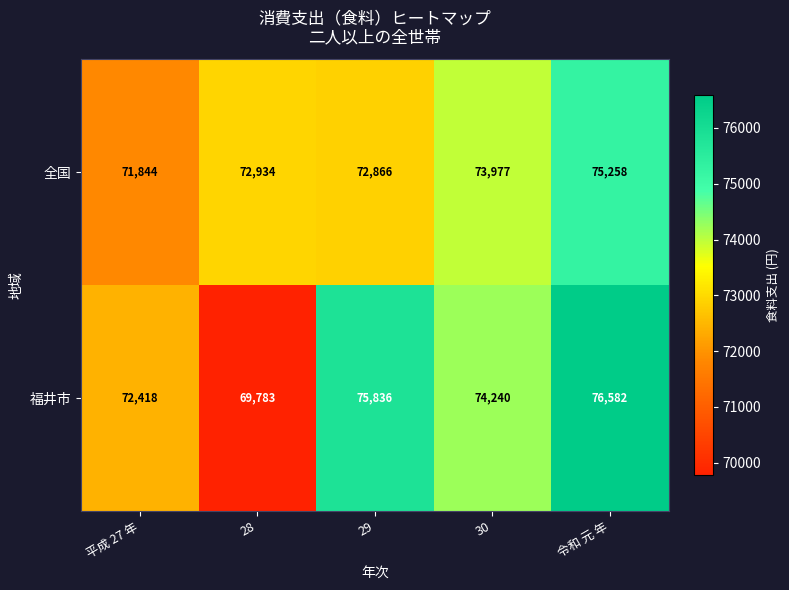

What is the spread (max minus min) of values at 29?

2970